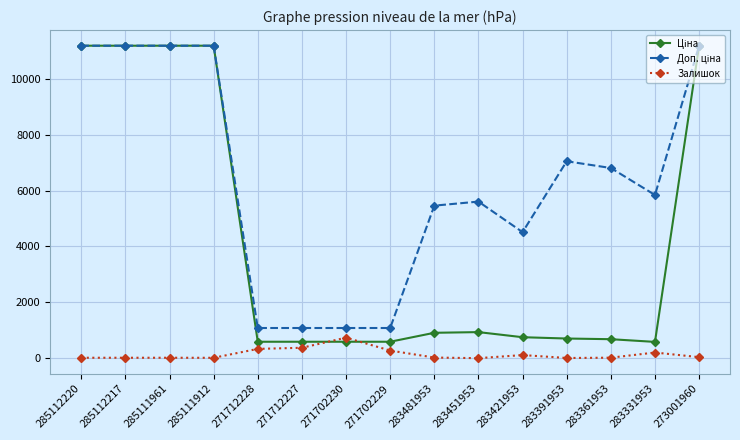

What is the spread (max minus min) of values at 273001960?

11150.2